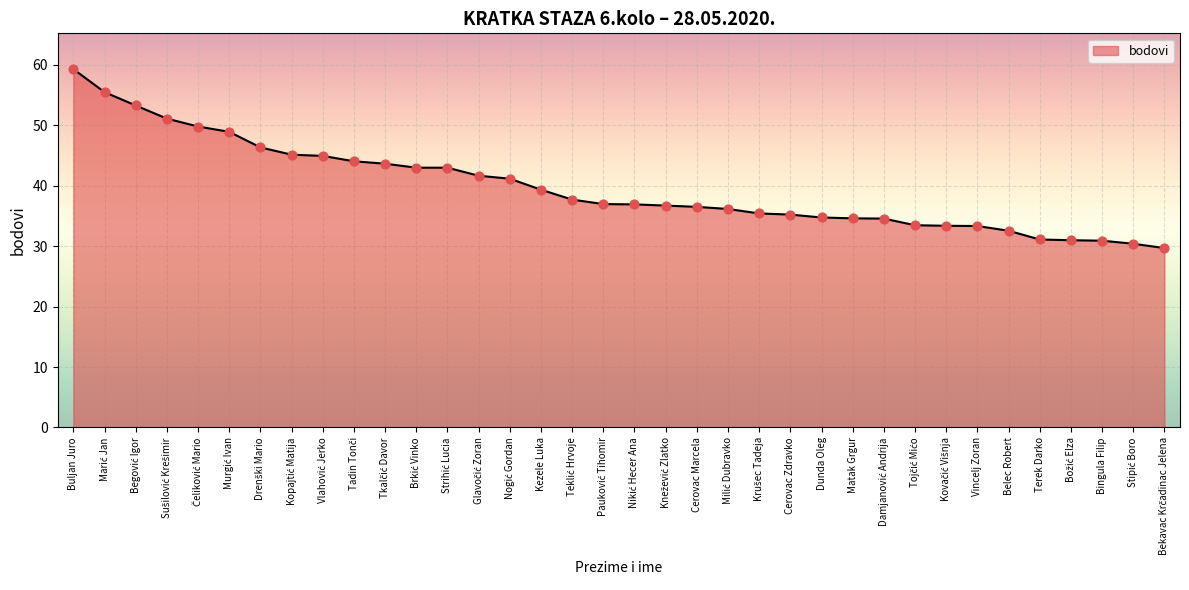

Between Kezele Luka and Cerovac Zdravko, which is larger?

Kezele Luka